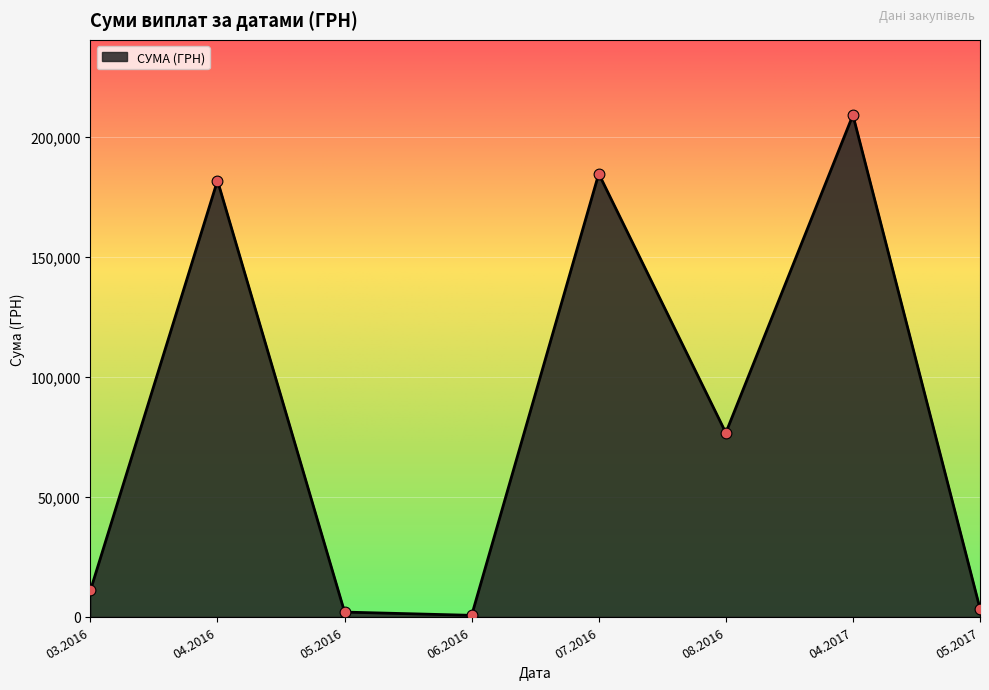

What is the ratio of the value at 04.2016 to the value at 03.2016?

16.6